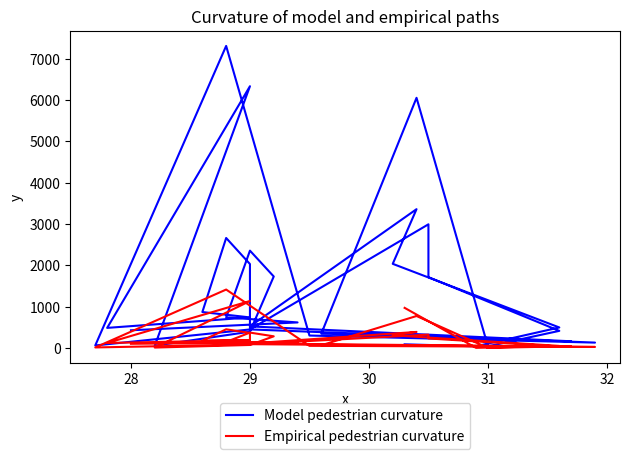

How many times do Model pedestrian curvature and Empirical pedestrian curvature cross each other?

1